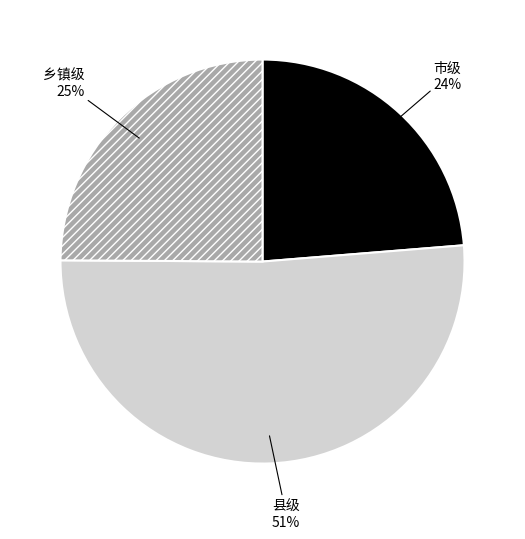

Rank the categories by value from lowest to highest.

市级, 乡镇级, 县级